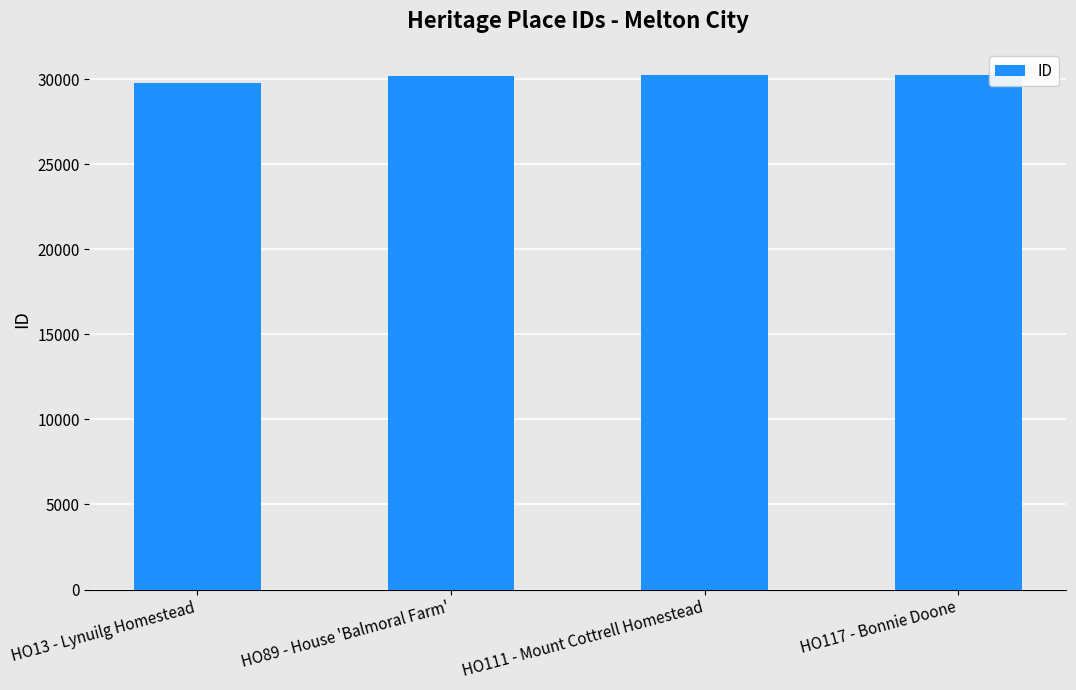

How many bars are there in total?

4